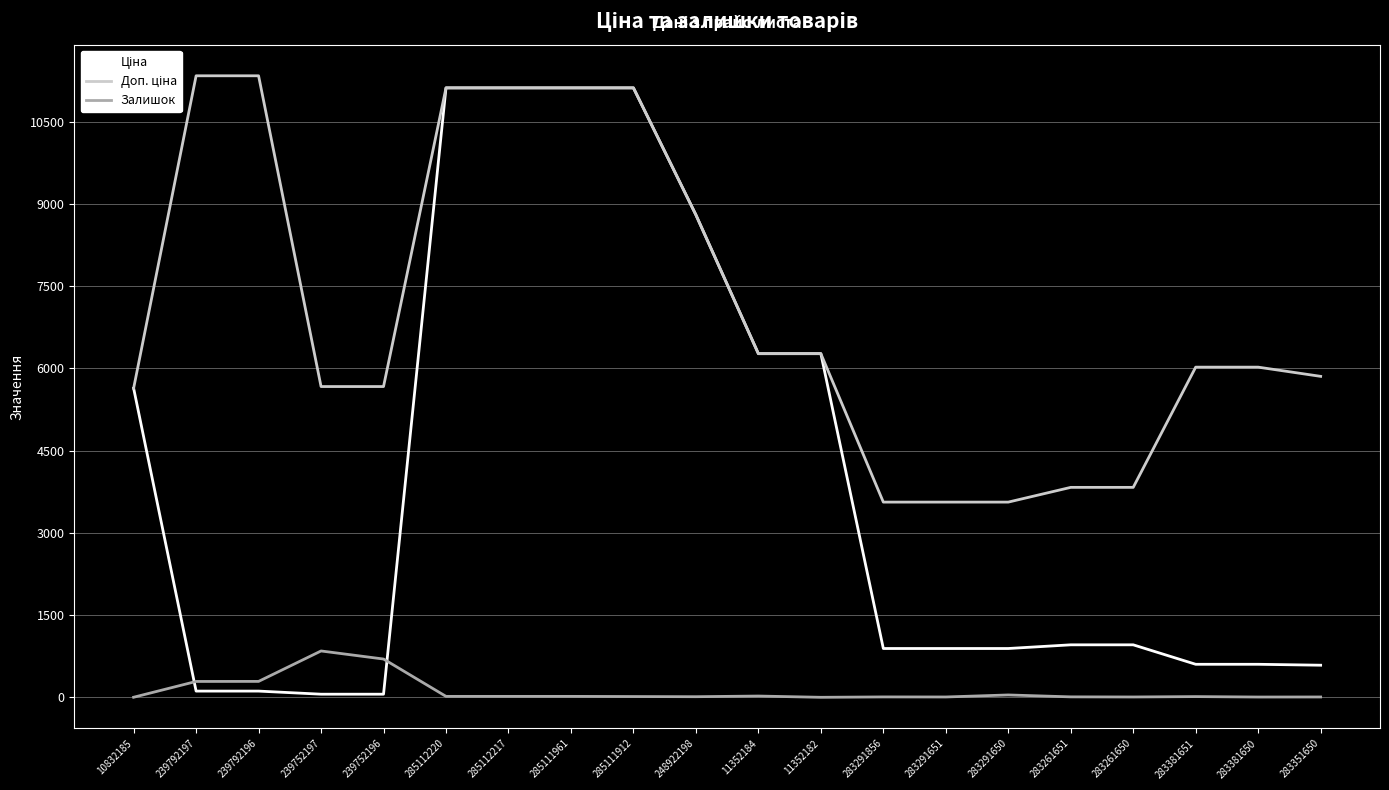

What is the maximum value for Залишок?

845.0